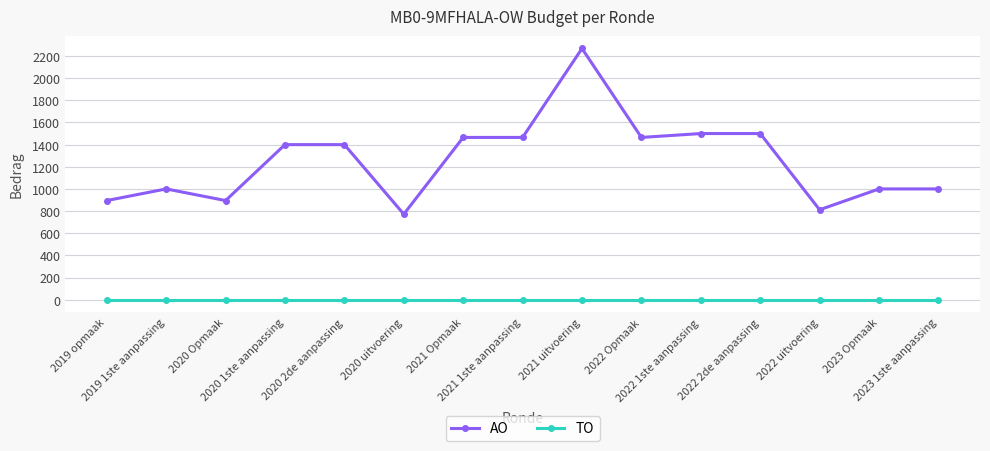

How many lines are shown in the chart?

2